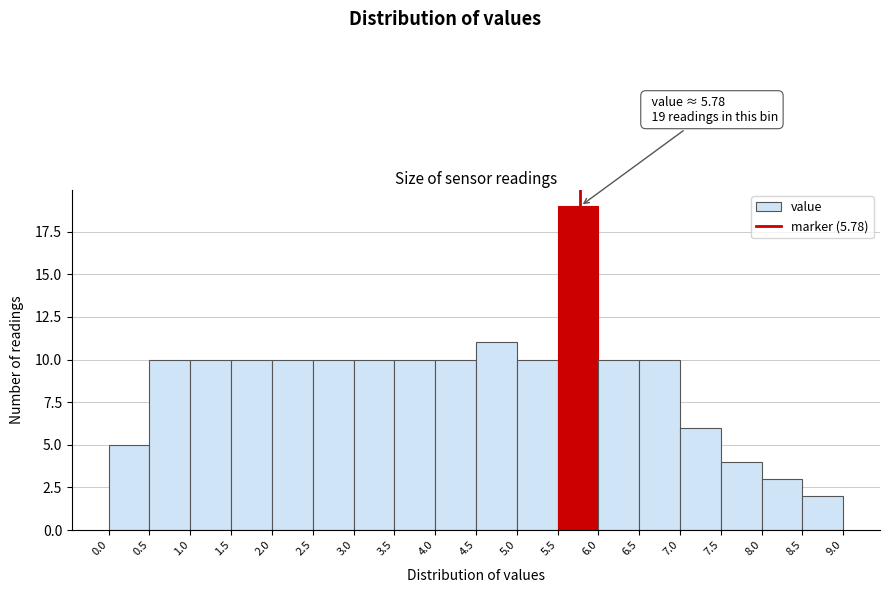

Over which range of the x-axis is the bar tallest?

5.5 to 6.0